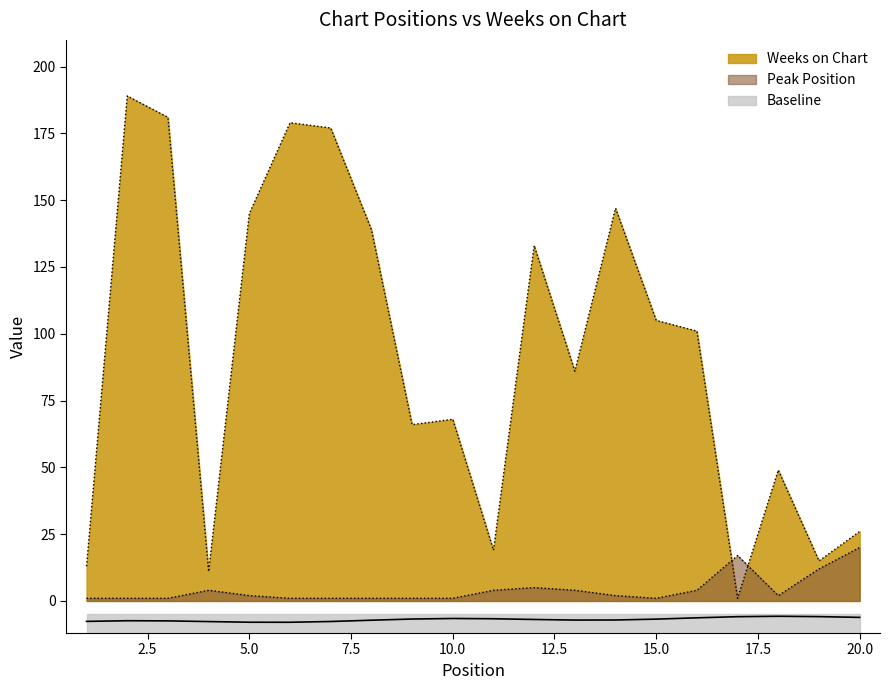

How many data points in Weeks on Chart are above 101?

9